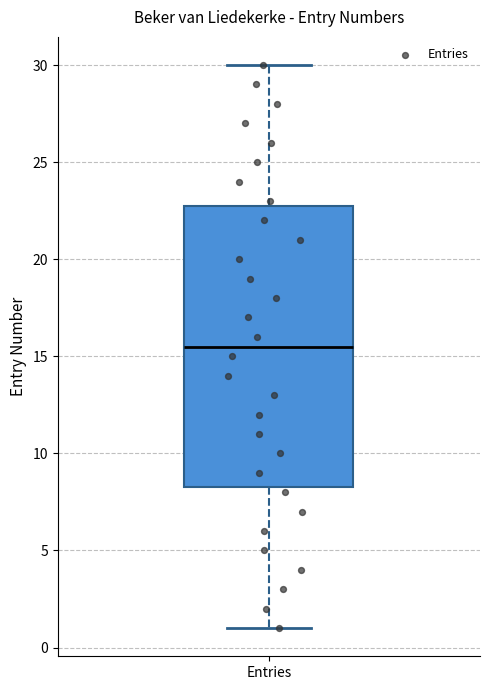

Read this box plot against the y-axis: the position of the median line, the range covered by the box, and the ends of both whiskers. The values are not printed on the chart, so give them approximately, as read against the axis.

median 15.5, box 8.5 to 23.0, whiskers 1.0 to 30.0